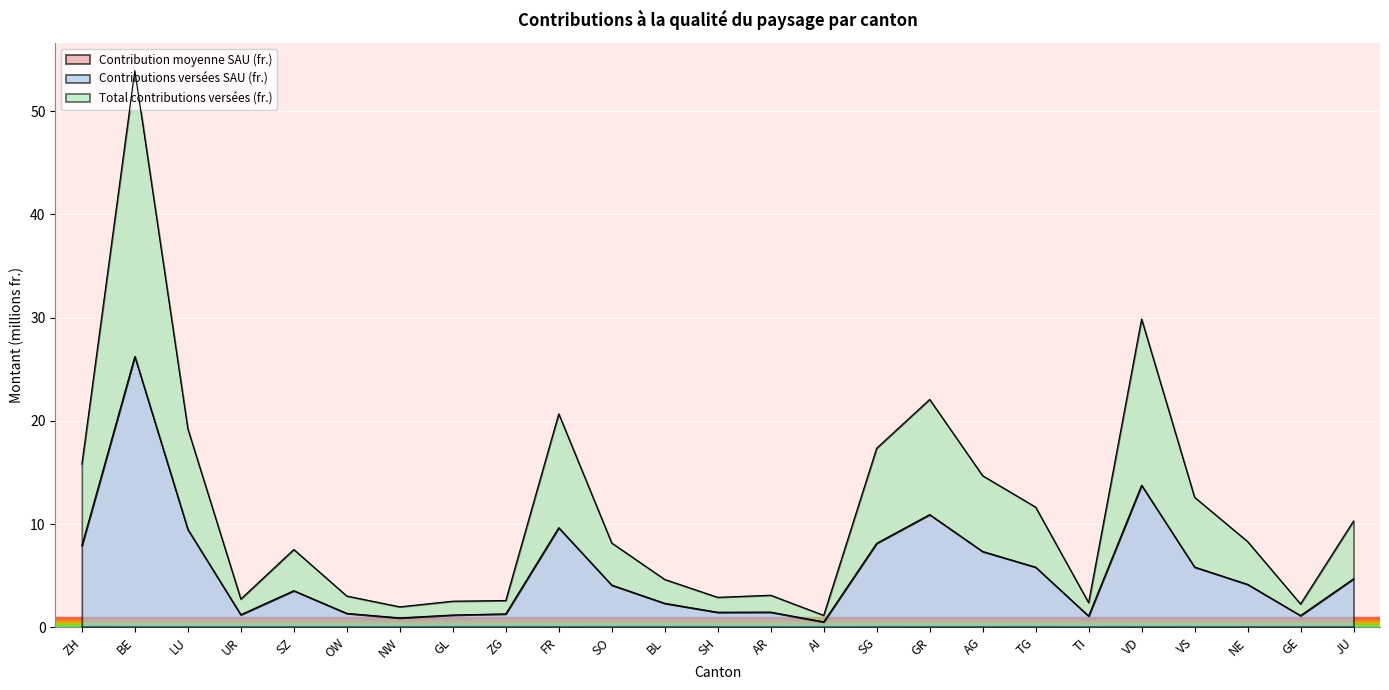

True or false: Contribution moyenne SAU (fr.) and Contributions versées SAU (fr.) intersect in this chart.

False